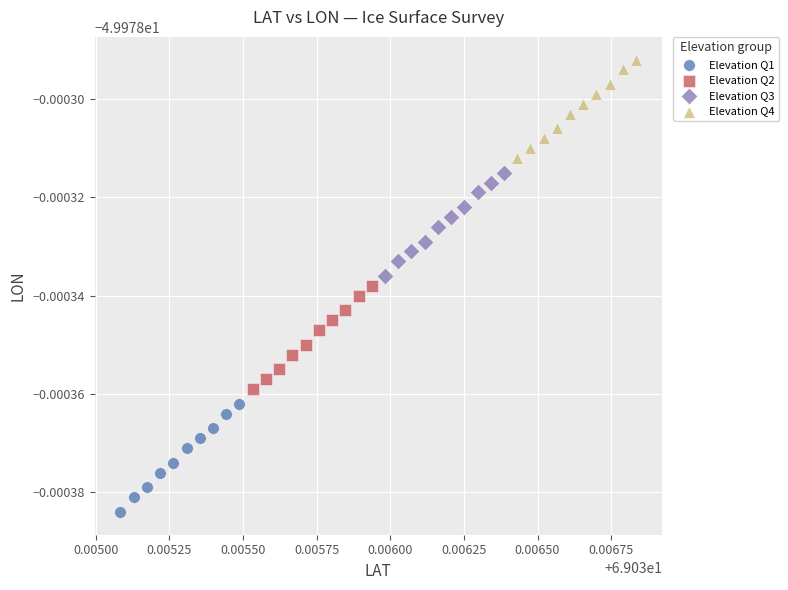

What are all the series names shown in the legend?

Elevation Q1, Elevation Q2, Elevation Q3, Elevation Q4